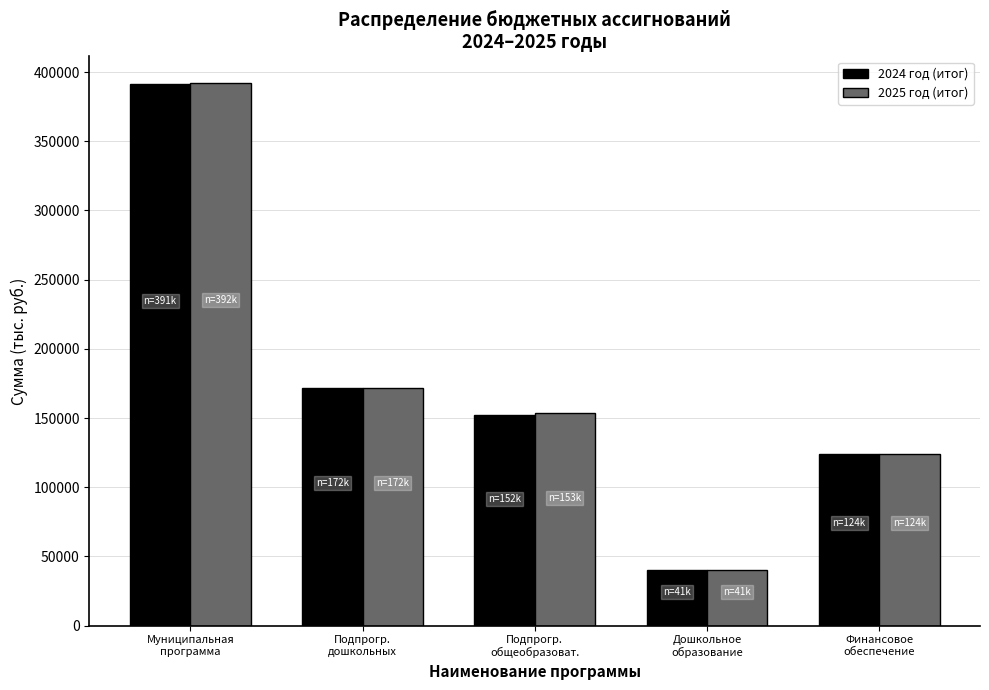

What is the maximum value shown in the chart?

391805.0